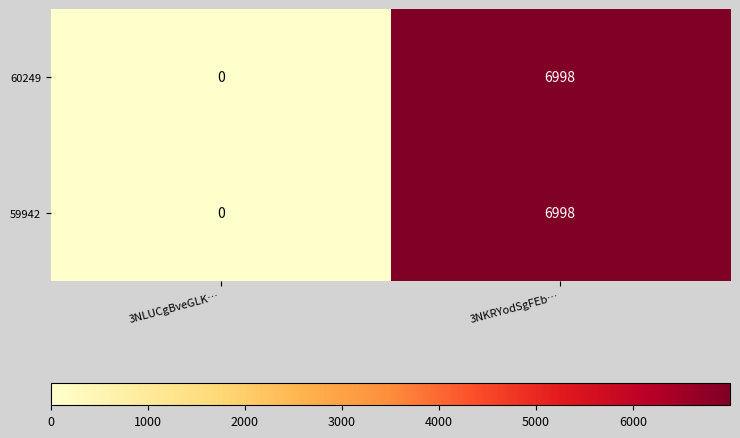

What is the total value across all series at 3NKRYodSgFEb…?

13996